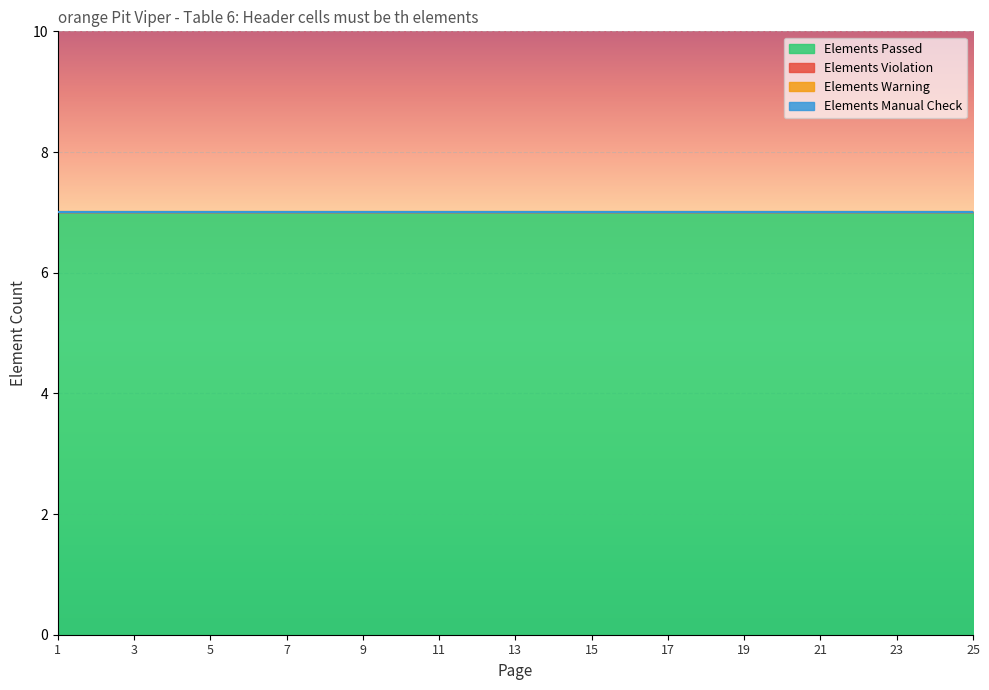

Rank the series at 4 from highest to lowest value.

Elements Passed, Elements Violation, Elements Warning, Elements Manual Check